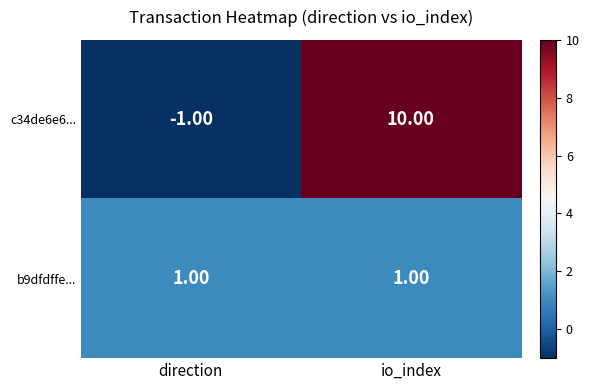

What is the maximum value shown in the chart?

10